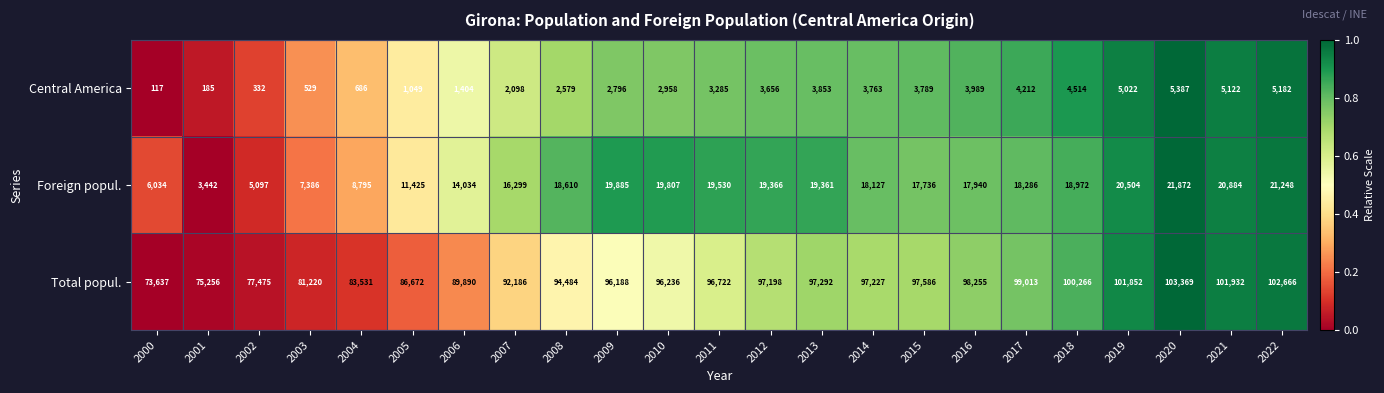

At which label is Central America closest to 2752?

2009